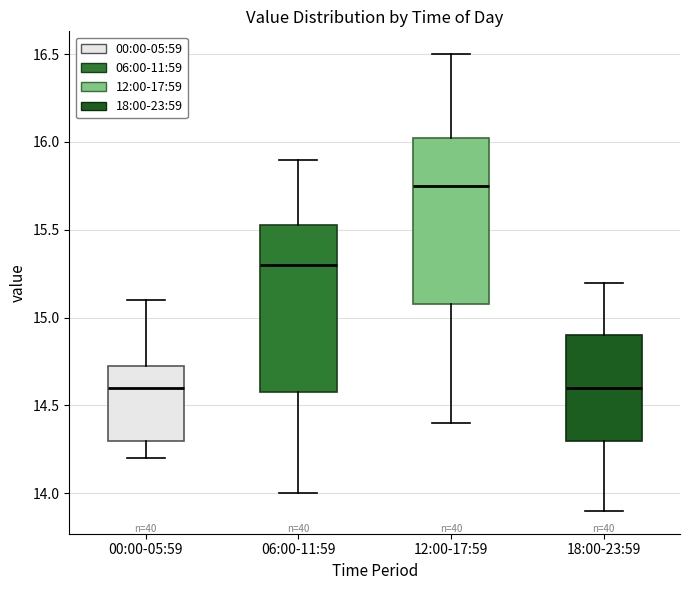

Reading left to right, transcribe this box plot: for each box, give where its median line is, the range the box spans, and where its two whiskers end, as read against the y-axis. The values are not printed on the chart, so give them approximately, as read against the axis.

00:00-05:59: median 14.60, box 14.30 to 14.75, whiskers 14.20 to 15.10
06:00-11:59: median 15.30, box 14.60 to 15.55, whiskers 14.00 to 15.90
12:00-17:59: median 15.75, box 15.10 to 16.05, whiskers 14.40 to 16.50
18:00-23:59: median 14.60, box 14.30 to 14.90, whiskers 13.90 to 15.20